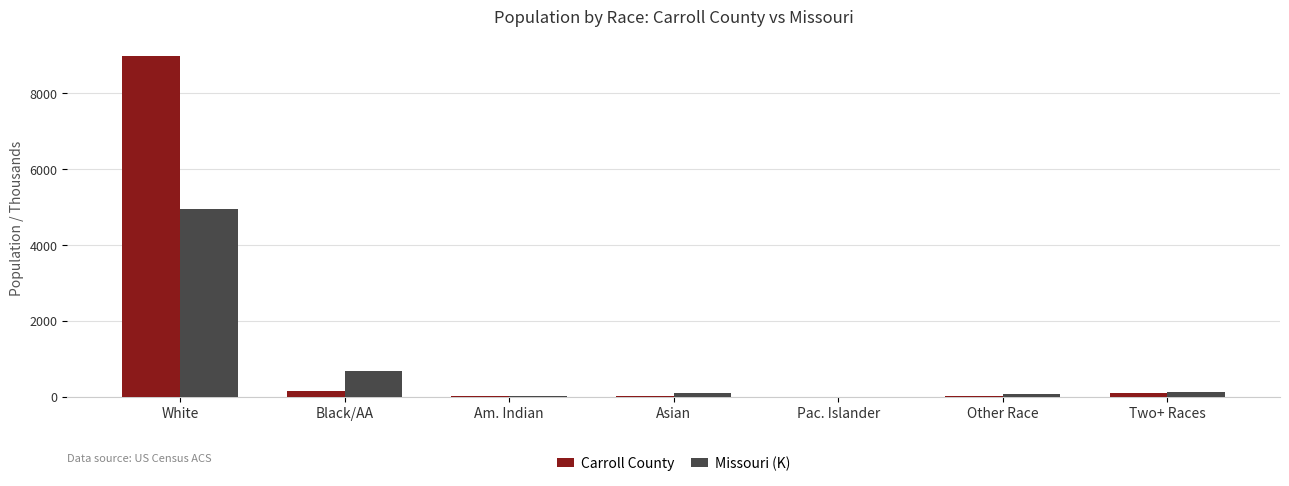

What is the highest value of the Missouri (K) series?

4958.8